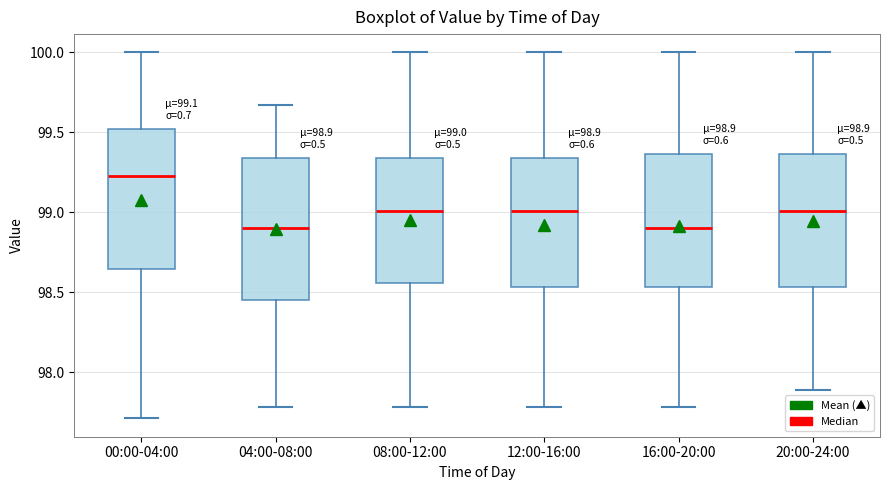

Which box has the highest median line?

00:00-04:00